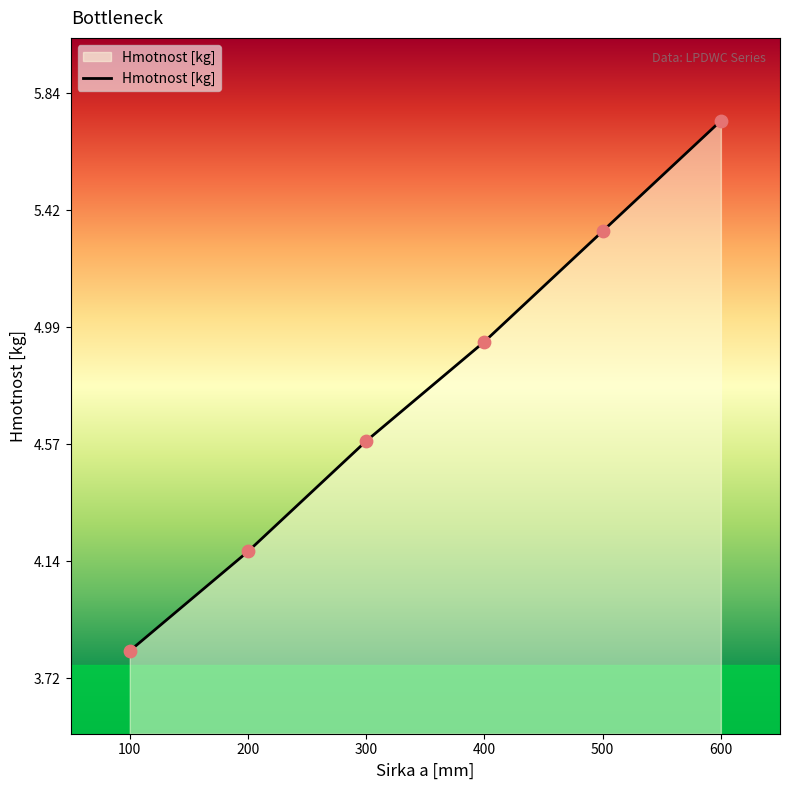

What is the change in value from 200 to 500?

+1.2